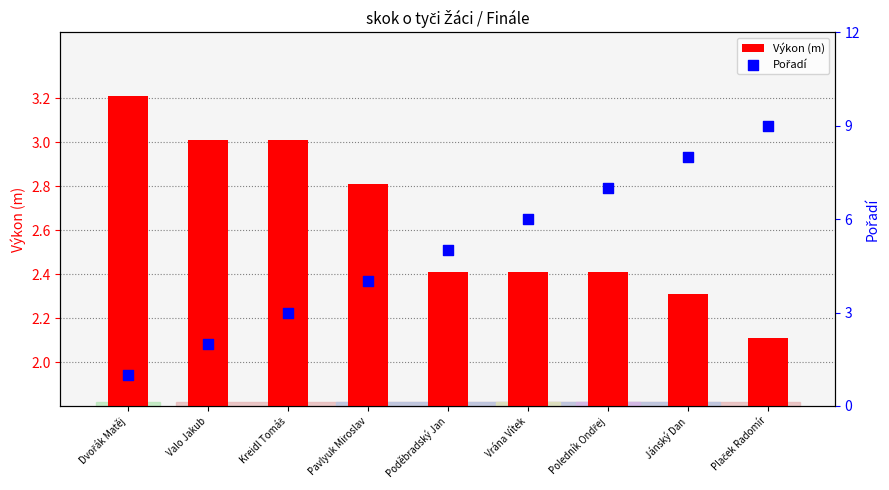

Which series has the widest spread of Y values?

Pořadí